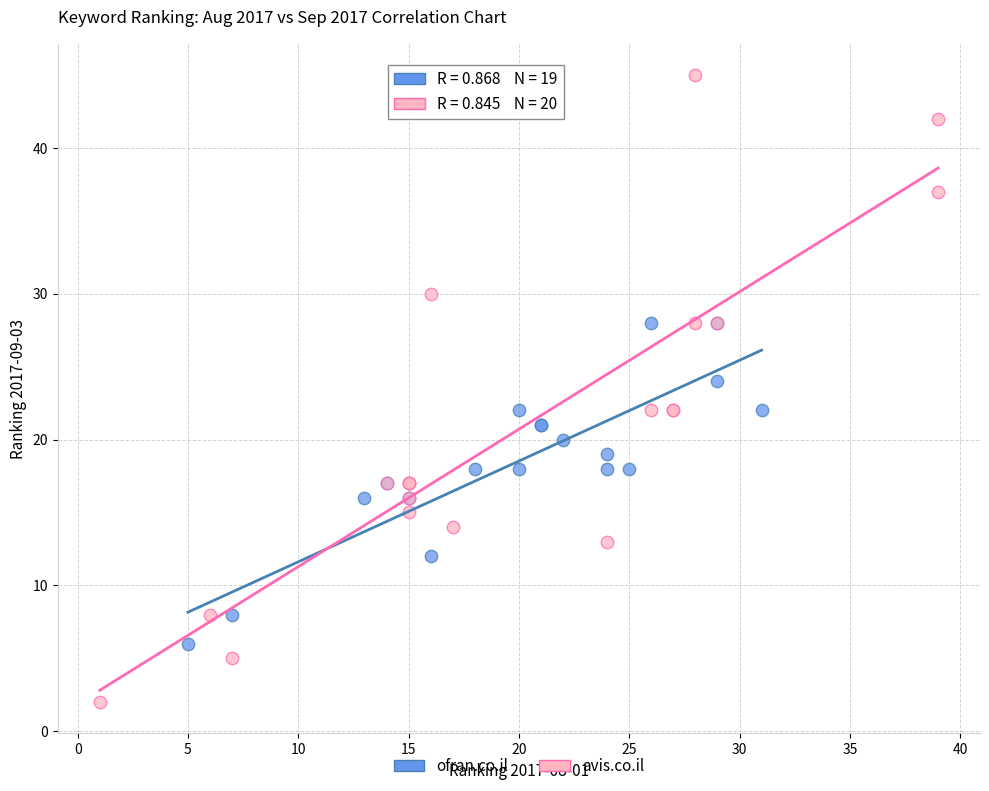

Which series reaches the maximum Y coordinate?

avis.co.il